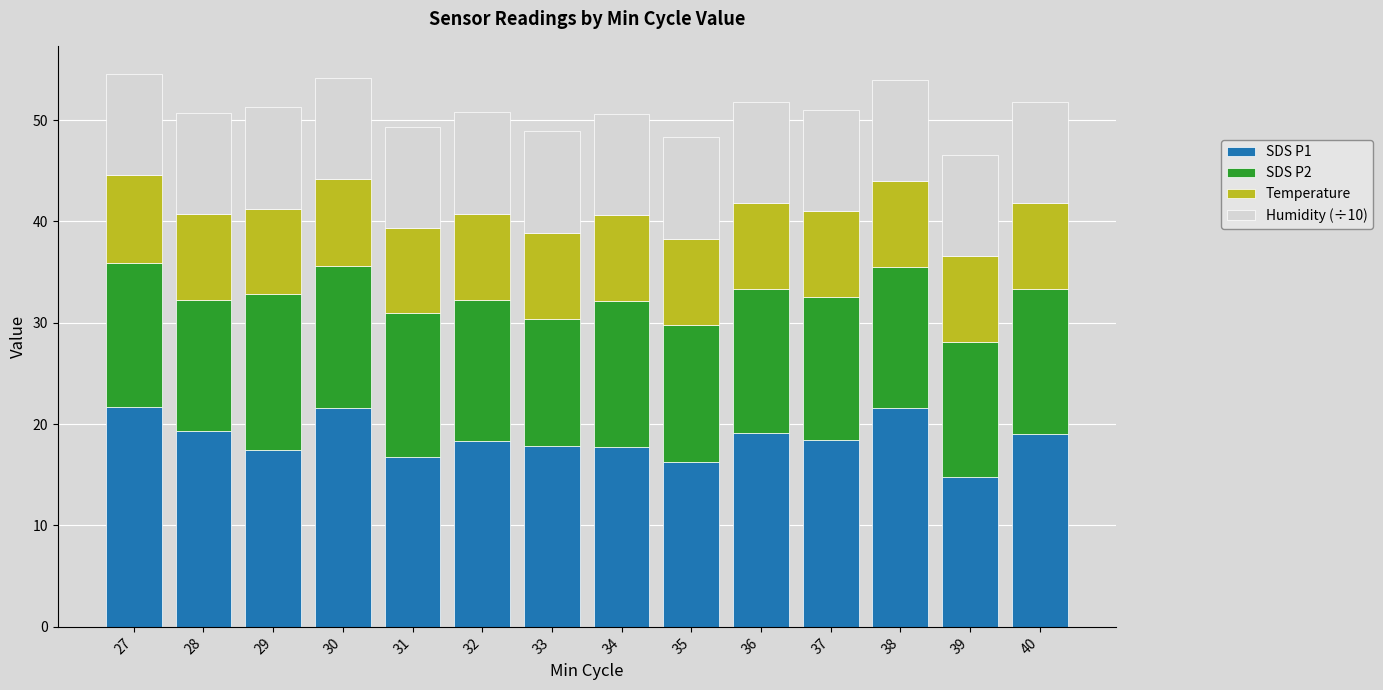

What is the total value across all series at 40?

51.8